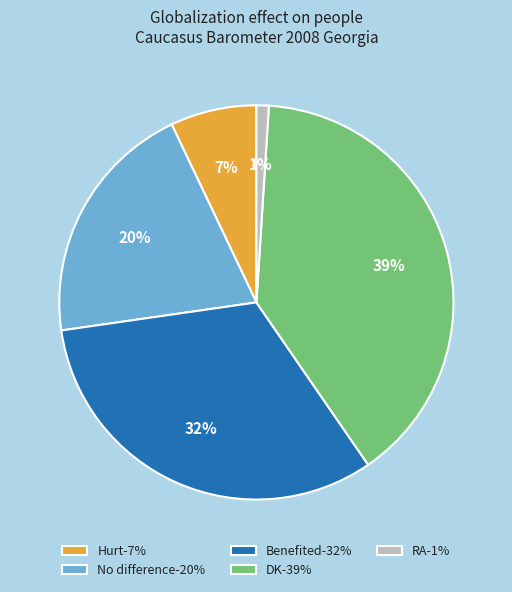

To the nearest percent, what is the average slice percentage?

20%